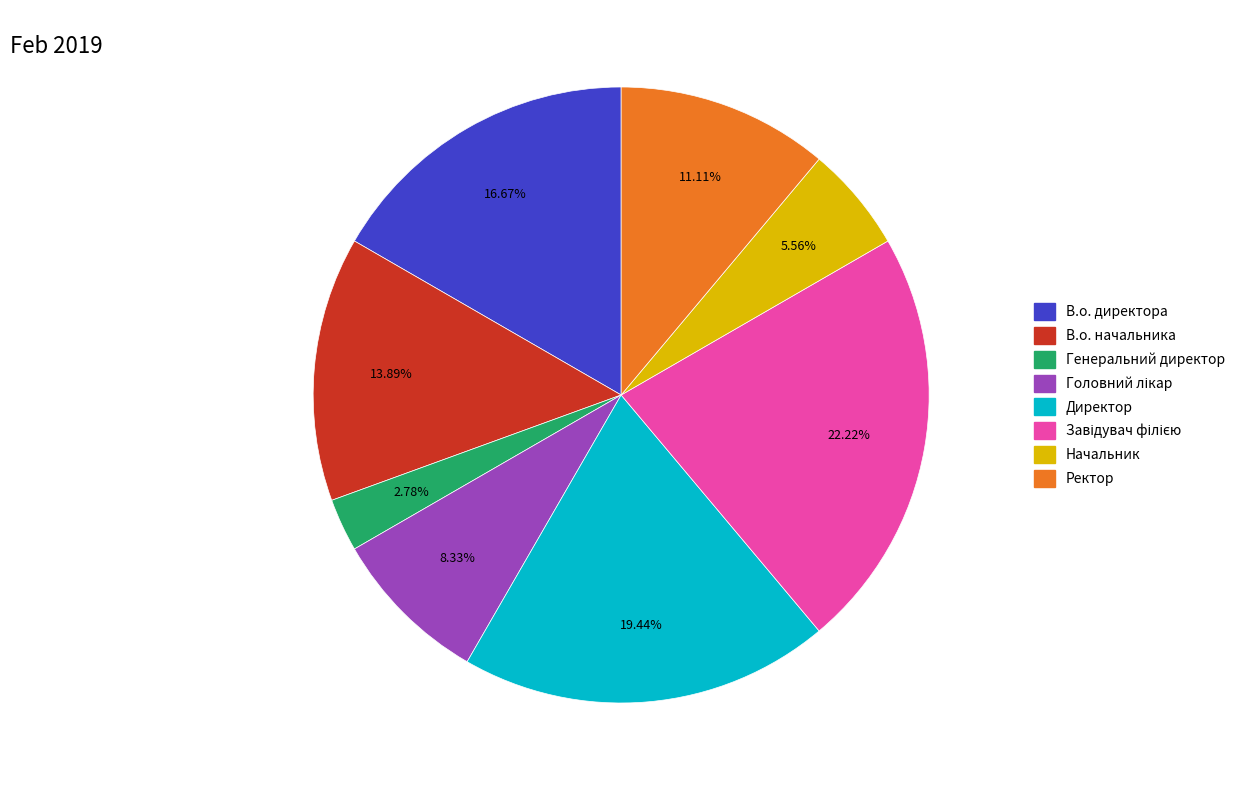

True or false: В.о. начальника accounts for 29% of the total.

False